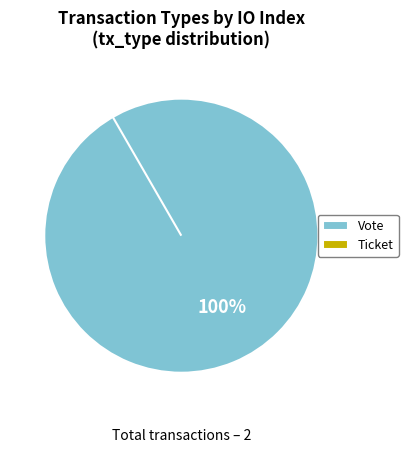

The Vote slice represents 99% of the pie. True or false?

False